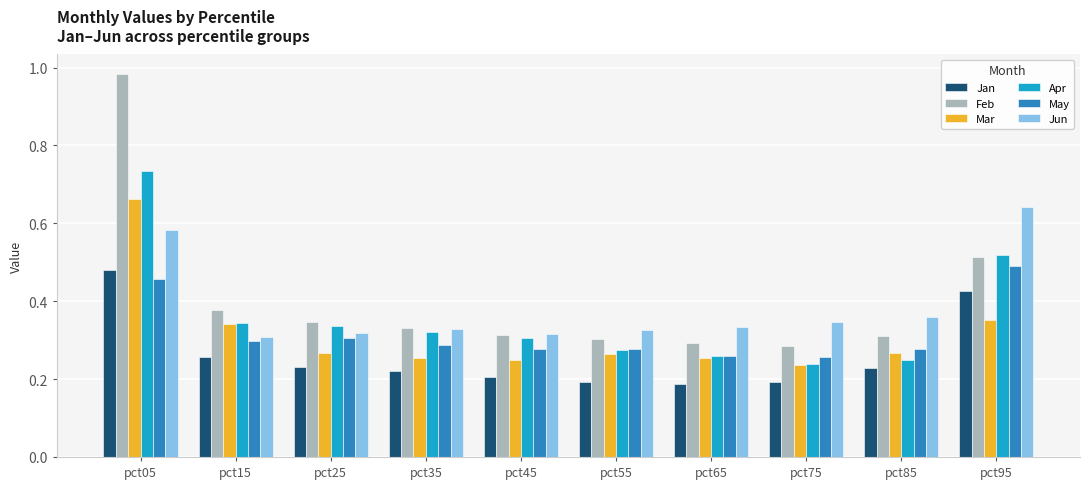

Which category has the highest value in the Mar series?

pct05